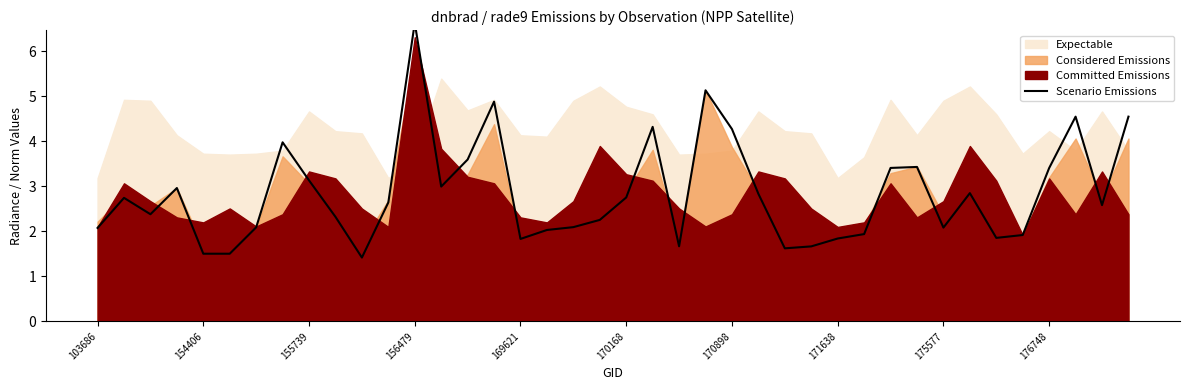

What is the difference between the maximum and second lowest values?

5.1